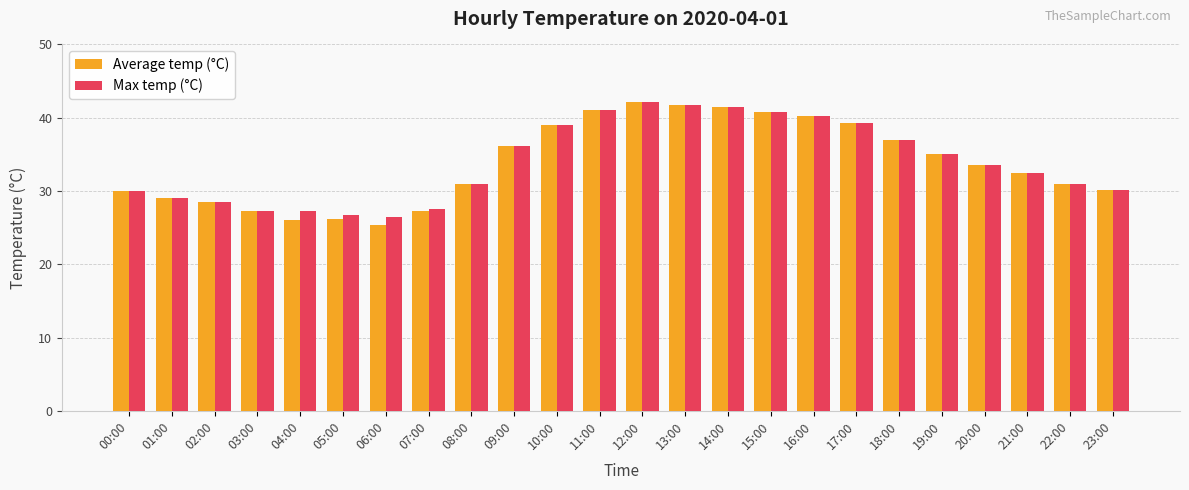

What position from the right is 01:00?

23